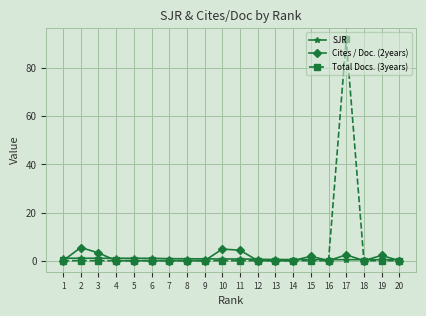

At which category does the chart reach its peak across all series?

17